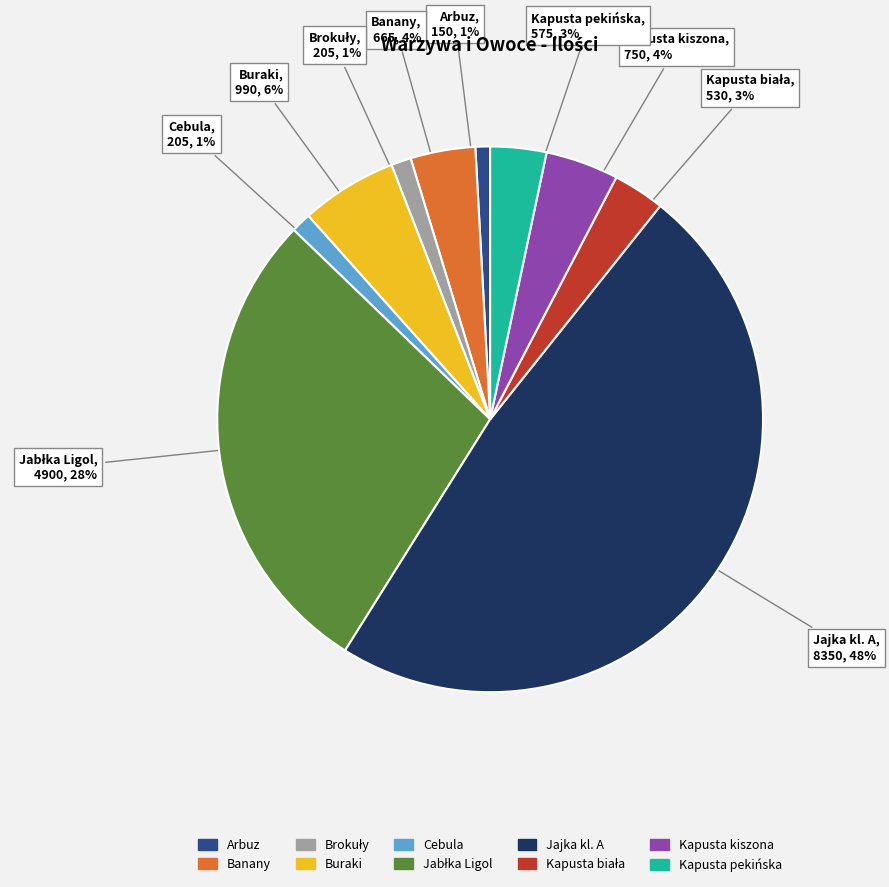

The Kapusta pekińska slice represents 9% of the pie. True or false?

False